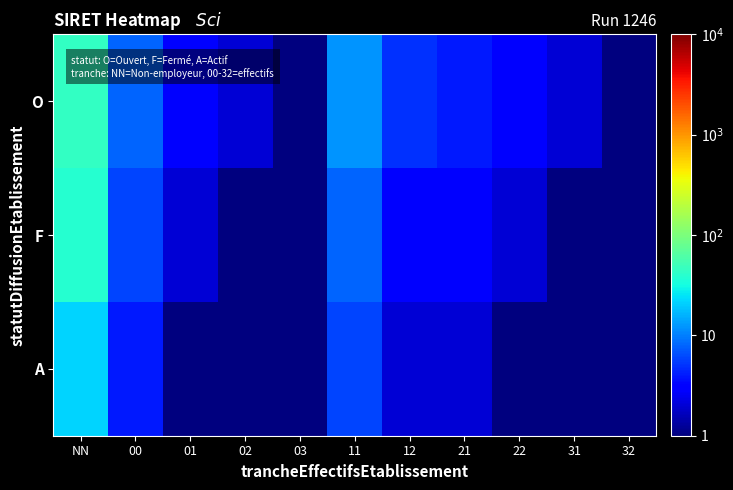

What is the total value across all series at 11?

26.0